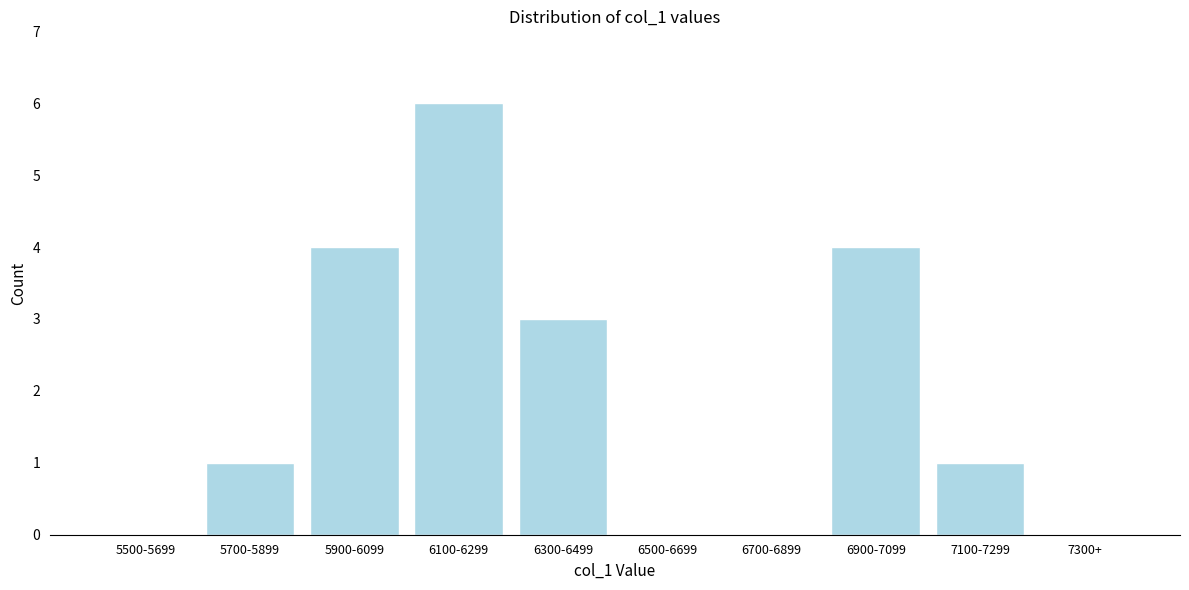

Reading right to left, extract all data points from this chart.

7300+=0	7100-7299=1	6900-7099=4	6700-6899=0	6500-6699=0	6300-6499=3	6100-6299=6	5900-6099=4	5700-5899=1	5500-5699=0